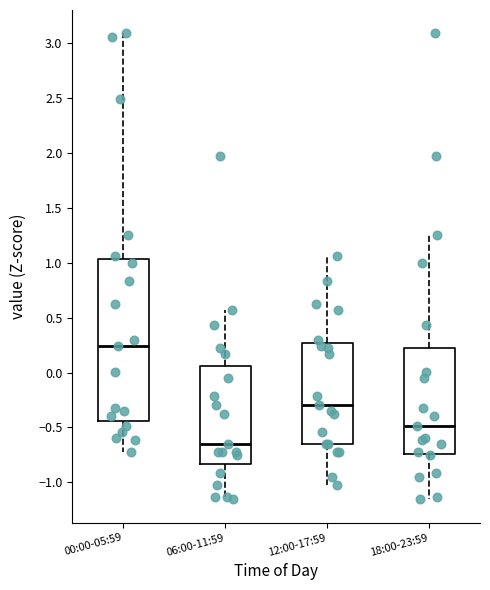

Reading left to right, transcribe this box plot: for each box, give where its median line is, the range the box spans, and where its two whiskers end, as read against the y-axis. The values are not printed on the chart, so give them approximately, as read against the axis.

00:00-05:59: median 0.25, box -0.45 to 1.05, whiskers -0.70 to 3.10
06:00-11:59: median -0.65, box -0.85 to 0.05, whiskers -1.15 to 0.55
12:00-17:59: median -0.30, box -0.65 to 0.25, whiskers -1.05 to 1.05
18:00-23:59: median -0.50, box -0.75 to 0.20, whiskers -1.15 to 1.25